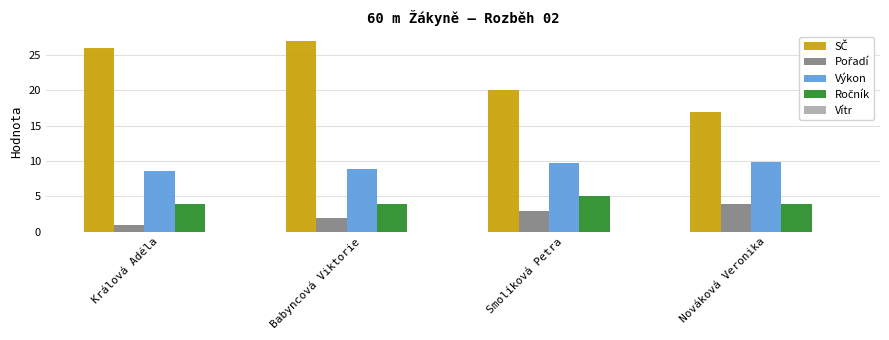

What is the difference between the highest and lowest values at Babyncová Viktorie?

25.0